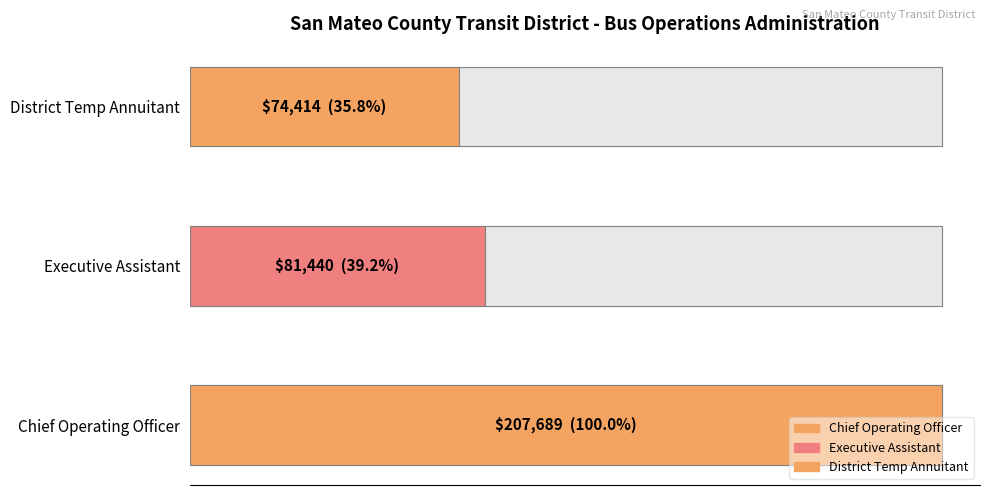

What is the approximate value at District Temp Annuitant?

74414